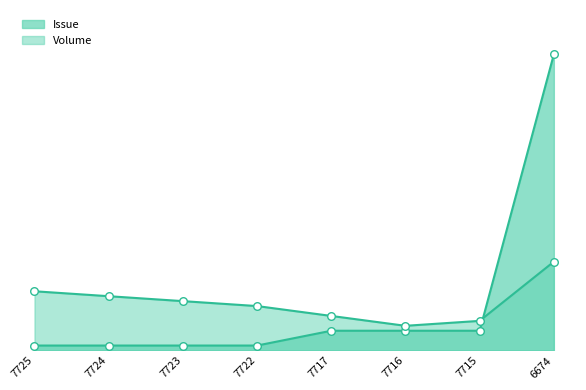

Is the value of Issue at 7725 greater than the value of Volume at 7717?

No